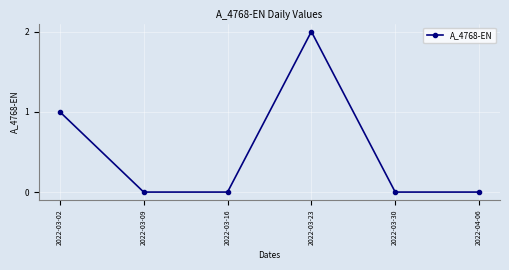

Does the chart display data point markers on the line(s)?

Yes